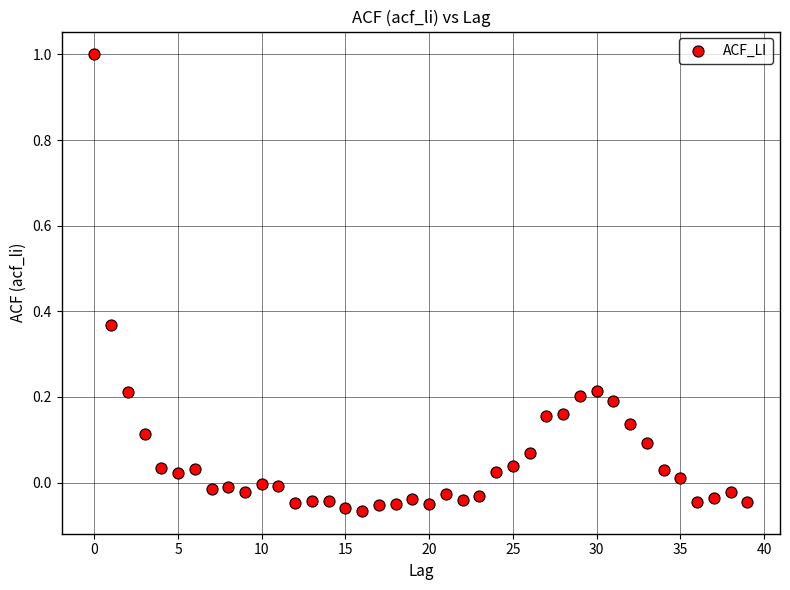

What is the range of Y values (max minus min)?

1.1